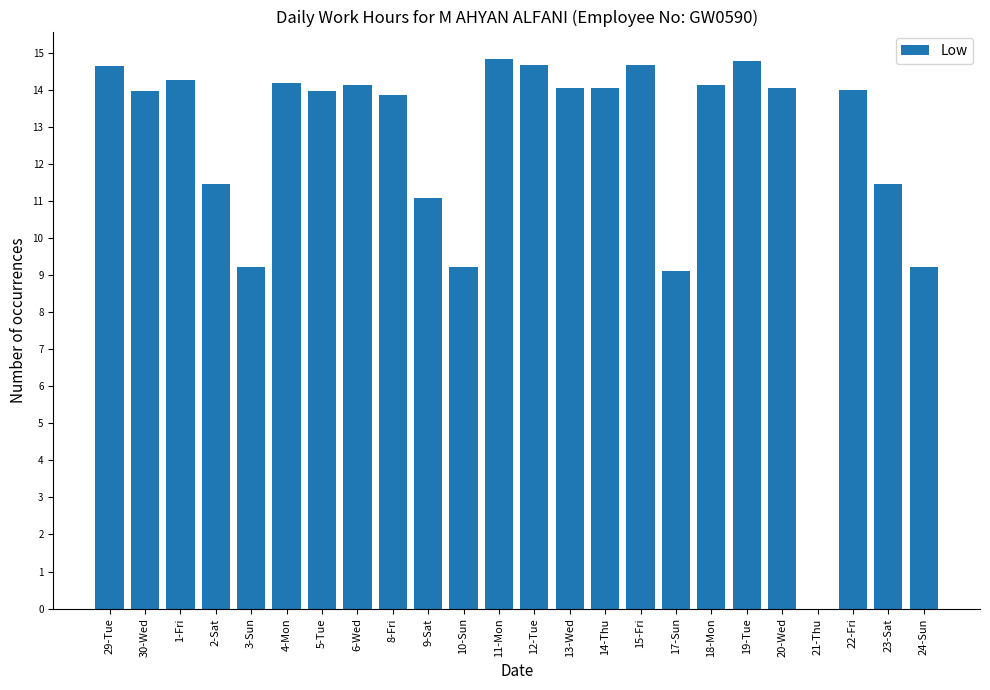

Is it true that the value at 21-Thu is 7.5?

False